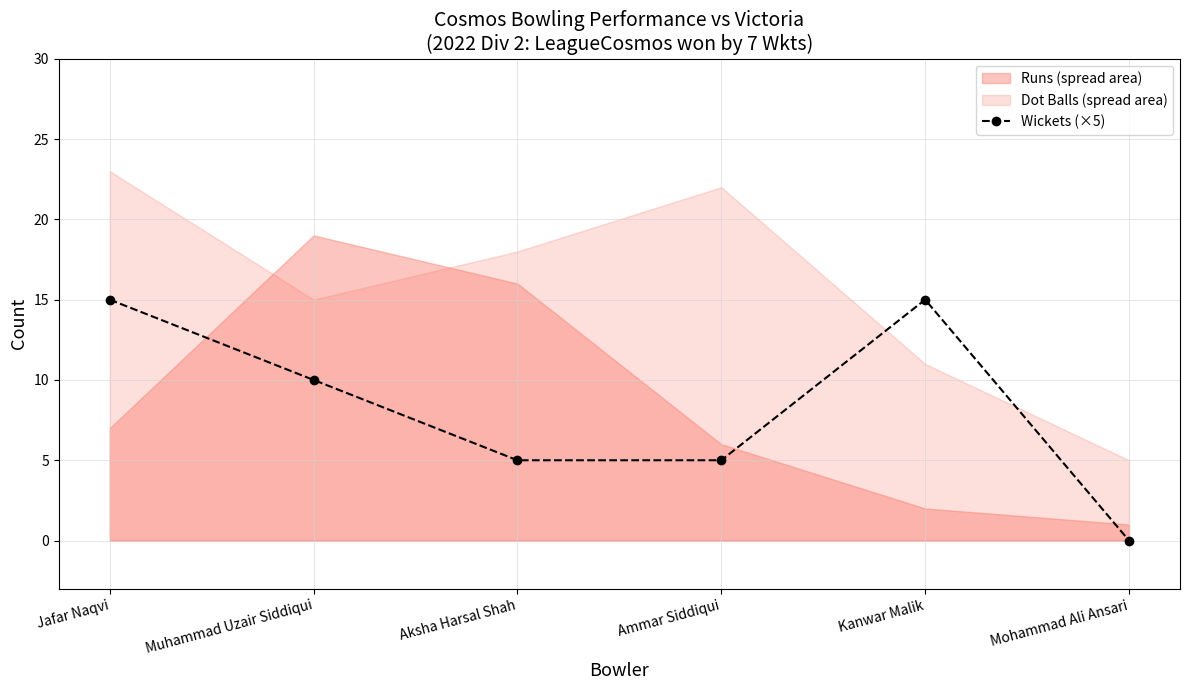

What is the difference between the values at Aksha Harsal Shah and Jafar Naqvi?

10